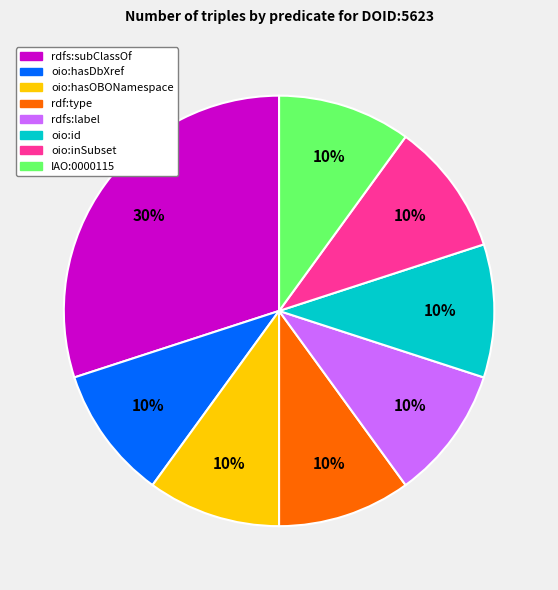

Between oio:id and rdfs:subClassOf, which is larger?

rdfs:subClassOf